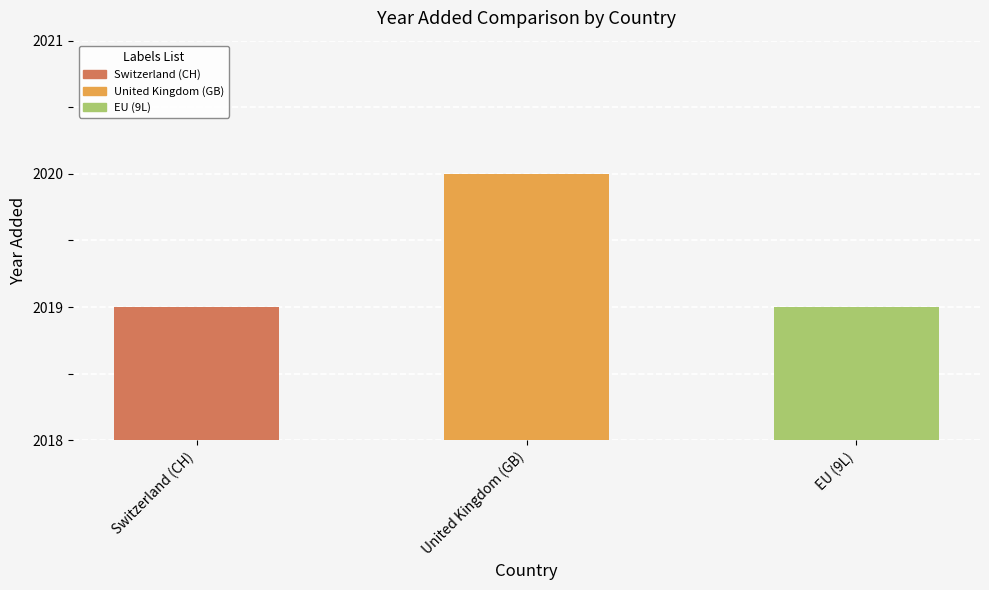

What is the label of the 1st bar from the left?

Switzerland (CH)